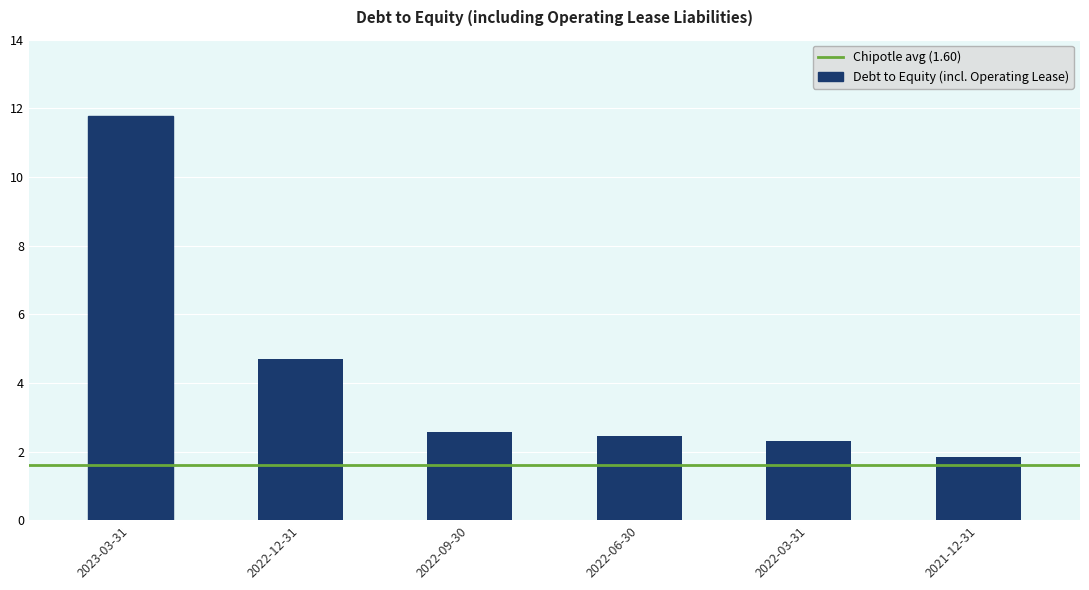

Rank the categories by value from lowest to highest.

2021-12-31, 2022-03-31, 2022-06-30, 2022-09-30, 2022-12-31, 2023-03-31